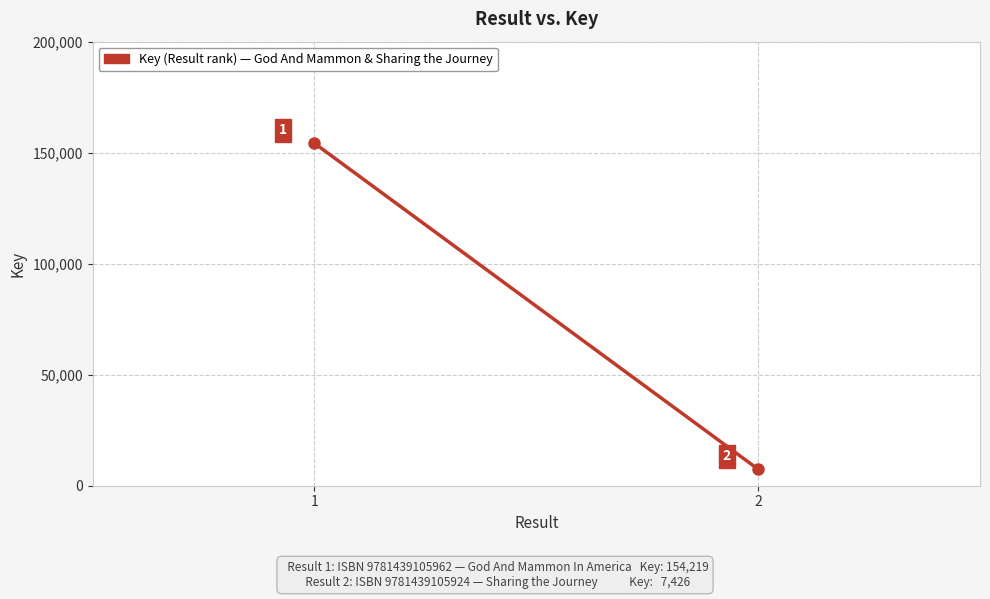

True or false: the data shows 7426 at 2.

True